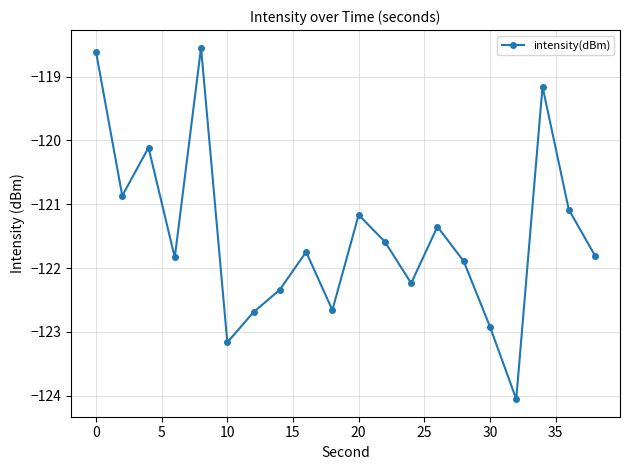

What is the average value?

-121.5